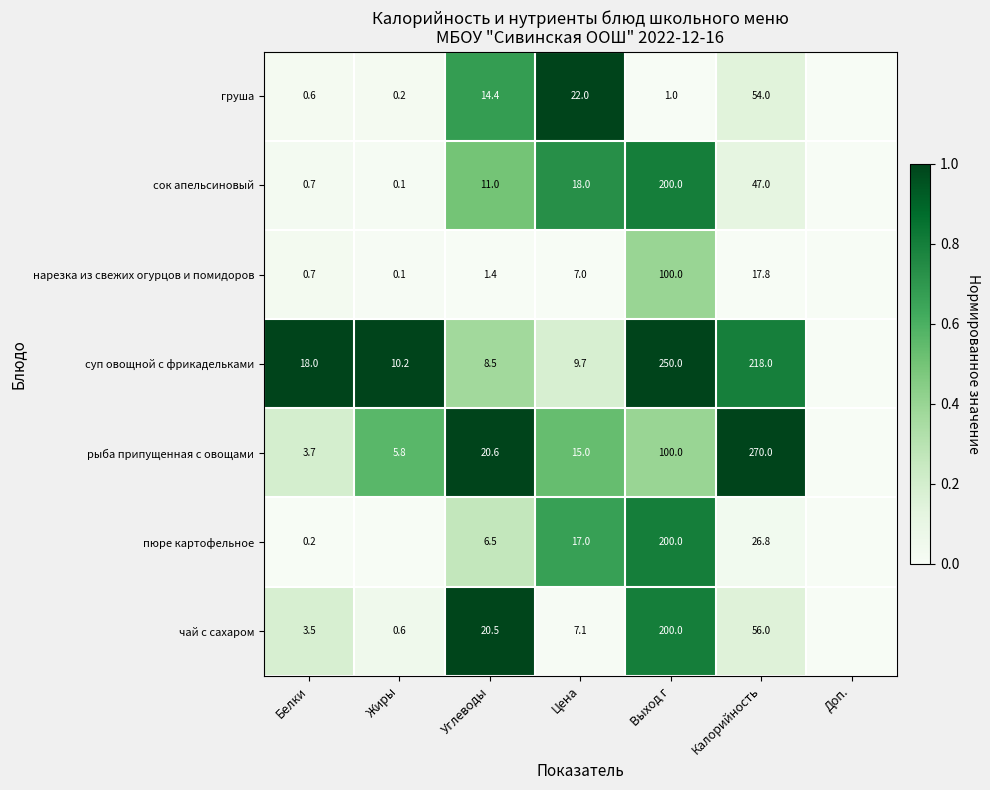

What is the difference between the сок апельсиновый values at Жиры and Углеводы?

10.9